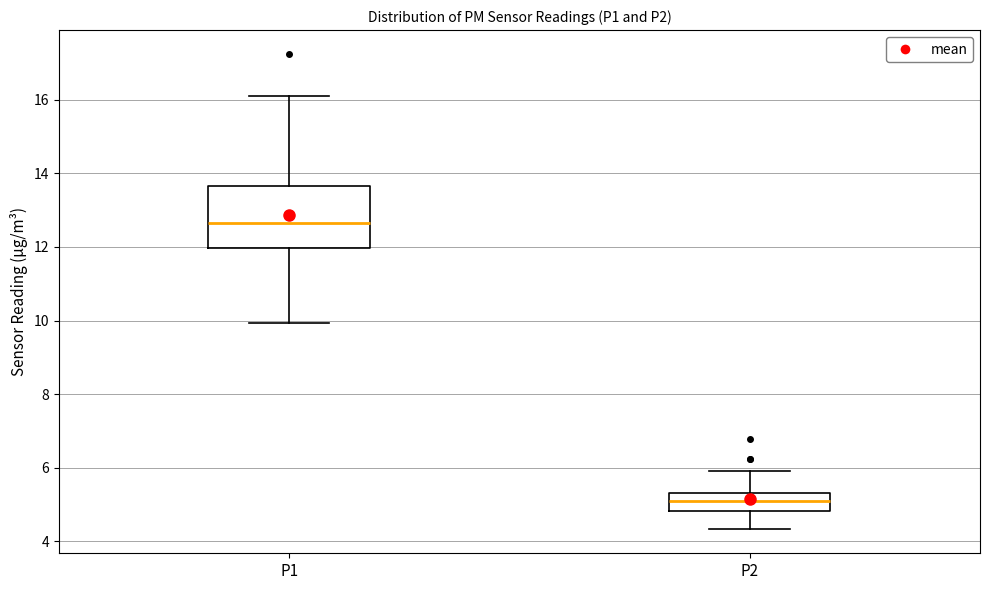

Which box has the lowest median line?

P2